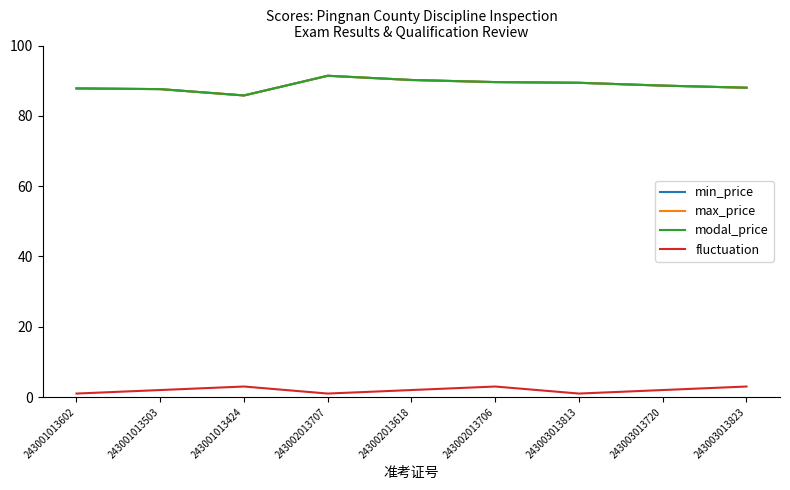

Reading left to right, list all the values displayed in this chart.

min_price: 243001013602=87.8	243001013503=87.6	243001013424=85.8	243002013707=91.4	243002013618=90.2	243002013706=89.6	243003013813=89.4	243003013720=88.6	243003013823=88.0
max_price: 243001013602=87.8	243001013503=87.6	243001013424=85.8	243002013707=91.4	243002013618=90.2	243002013706=89.6	243003013813=89.4	243003013720=88.6	243003013823=88.0
modal_price: 243001013602=87.8	243001013503=87.6	243001013424=85.8	243002013707=91.4	243002013618=90.2	243002013706=89.6	243003013813=89.4	243003013720=88.6	243003013823=88.0
fluctuation: 243001013602=1.0	243001013503=2.0	243001013424=3.0	243002013707=1.0	243002013618=2.0	243002013706=3.0	243003013813=1.0	243003013720=2.0	243003013823=3.0